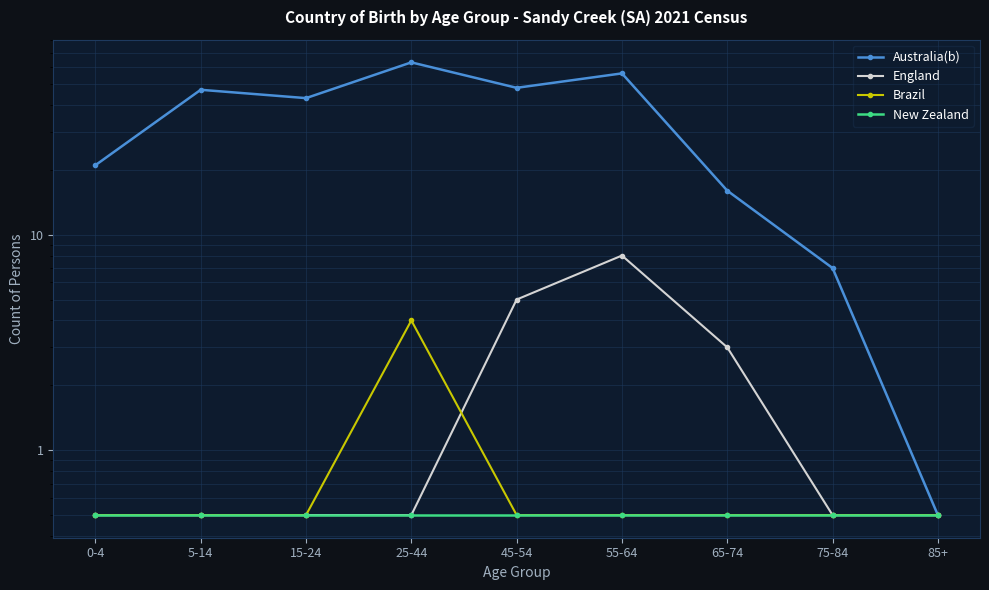

What is the difference between the maximum and minimum values in the Brazil series?

3.5